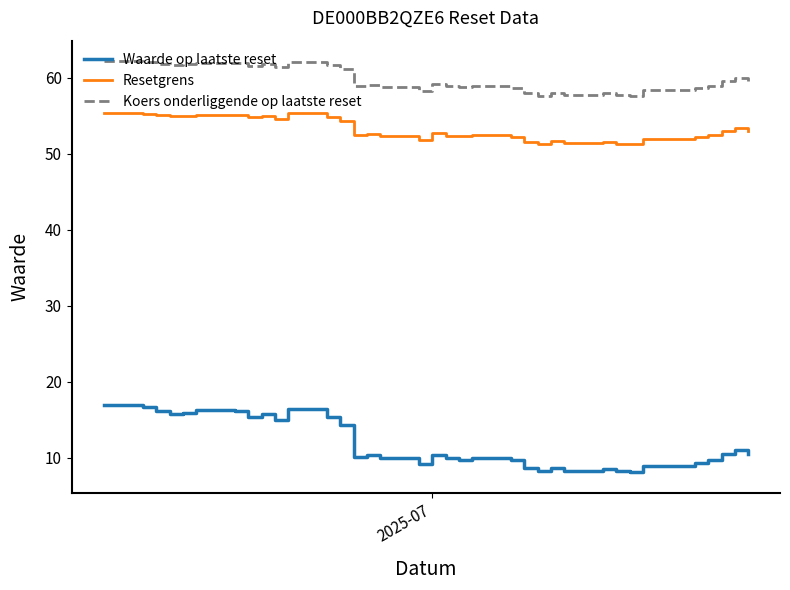

What is the lowest value of the Waarde op laatste reset series?

8.1